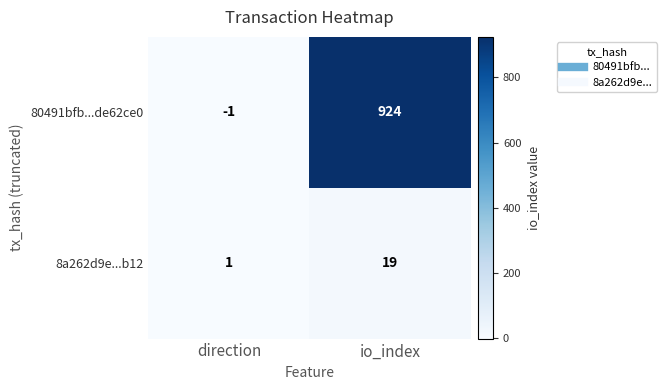

Where is 80491bfb...de62ce0 nearest to the value 461?

direction